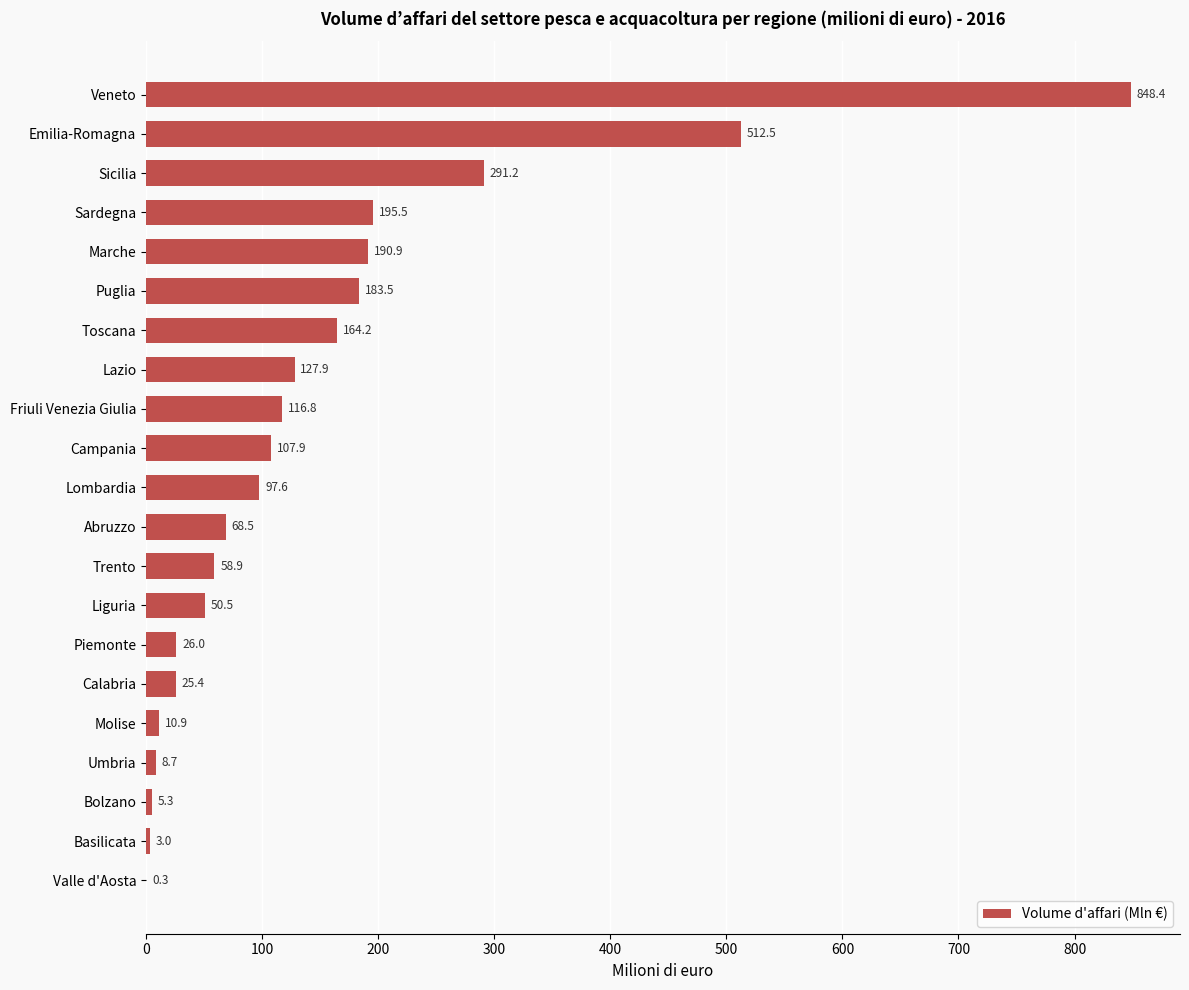

Which category has the highest value across all series?

Veneto